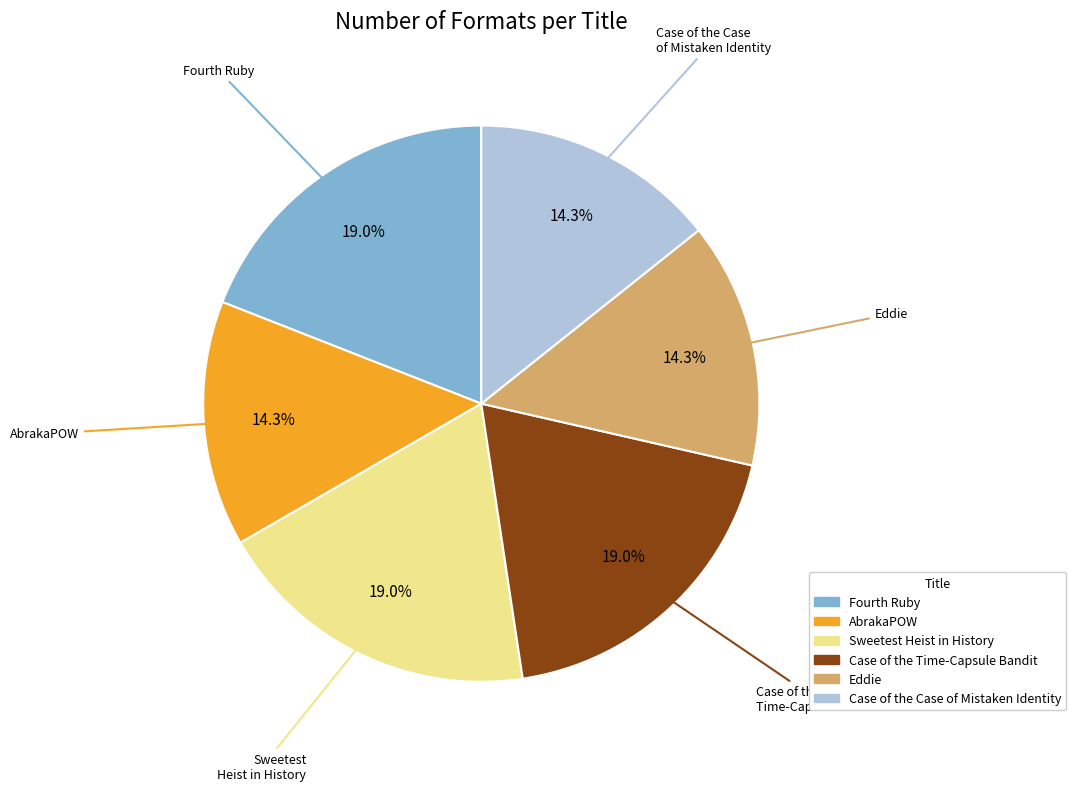

How many slices are in this pie chart?

6